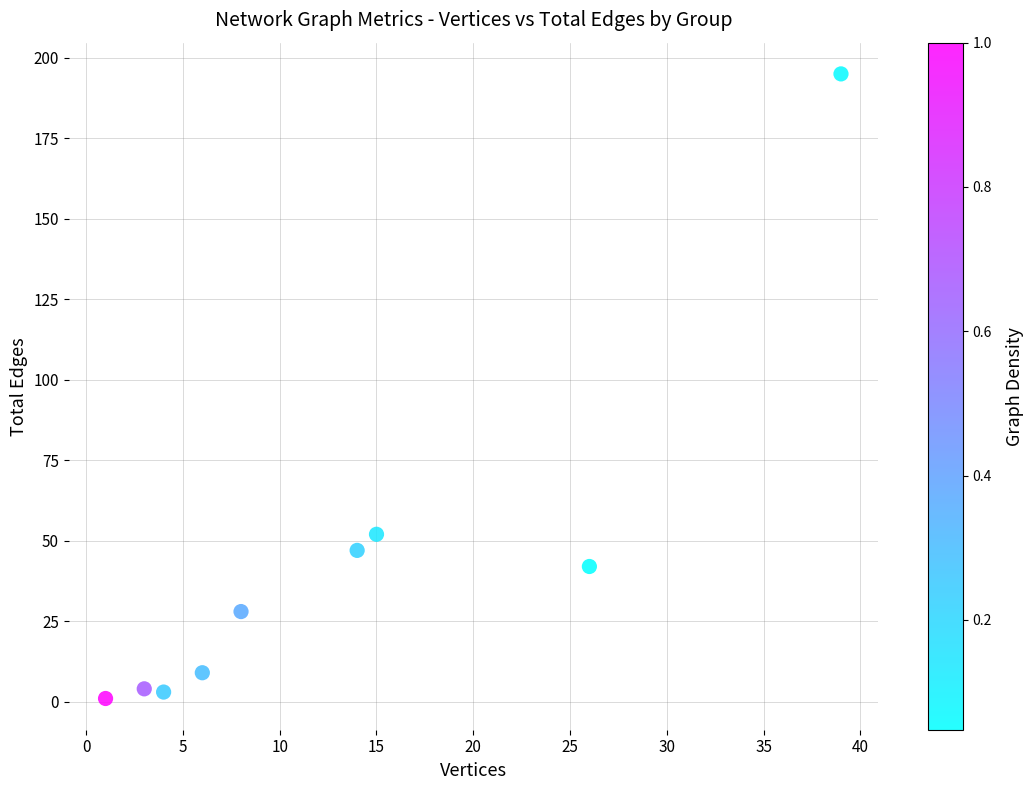

What is the range of Y values (max minus min)?

194